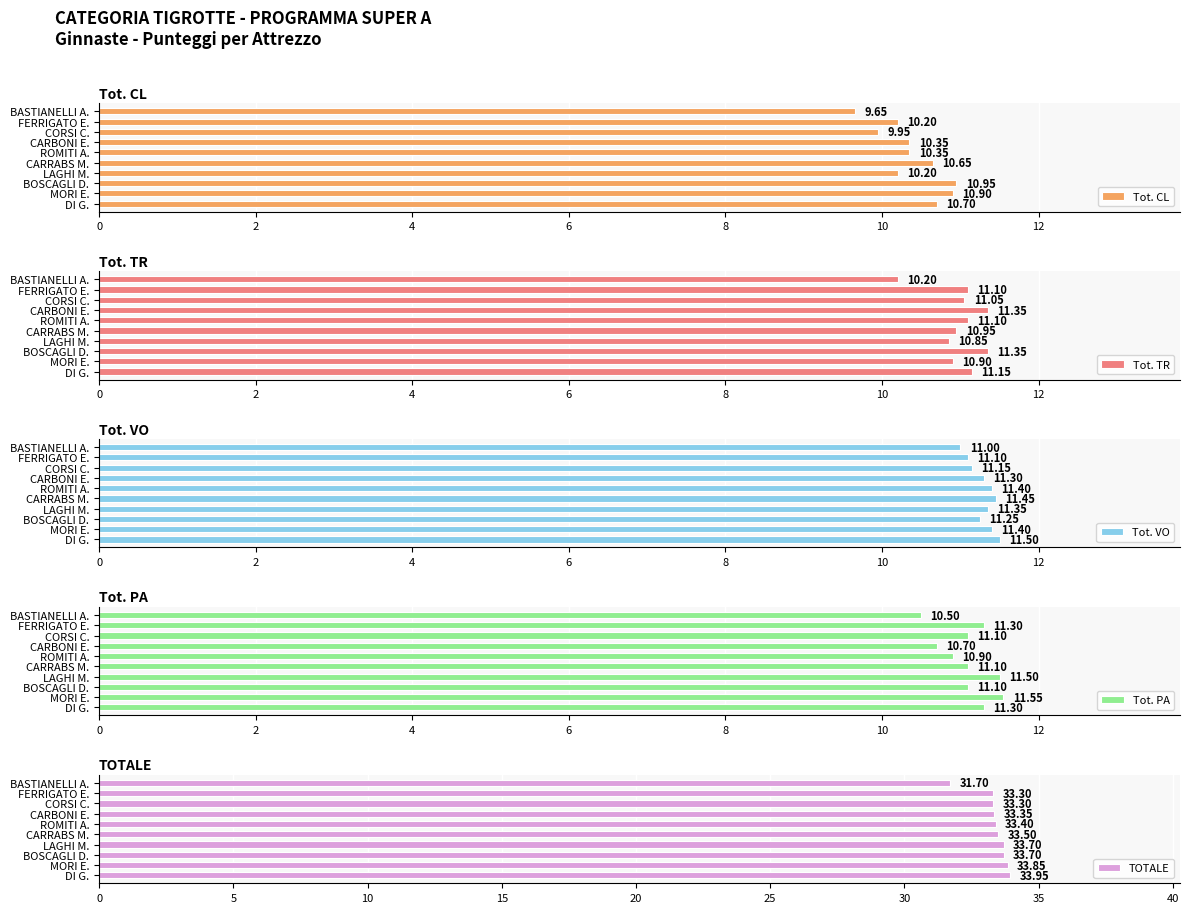

What is the sum of all Tot. CL values?

103.9